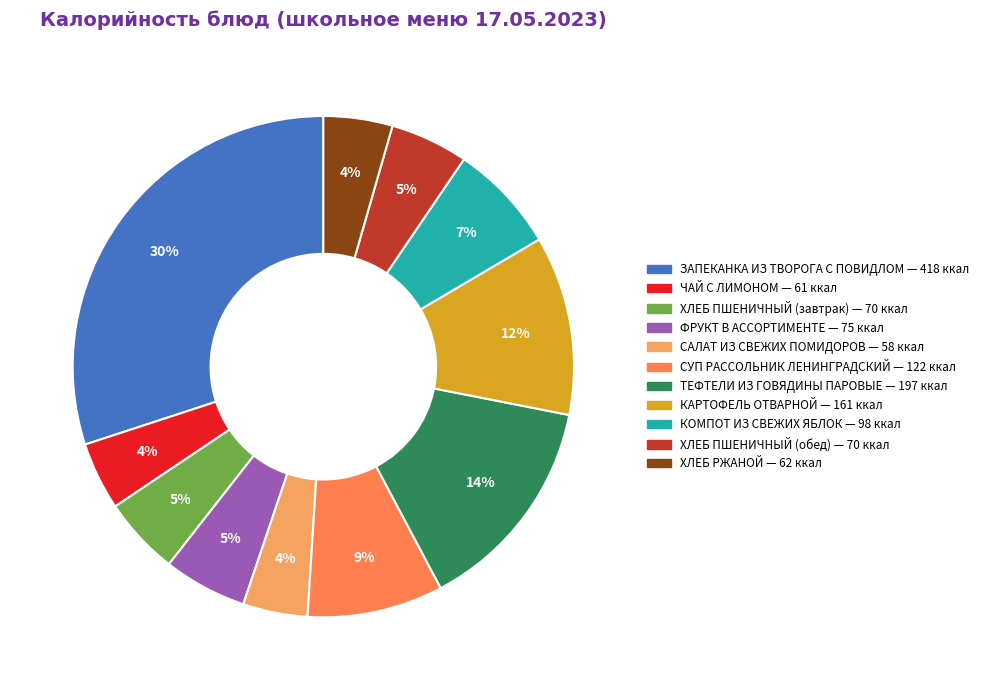

Which category has the biggest portion of the pie?

ЗАПЕКАНКА ИЗ ТВОРОГА С ПОВИДЛОМ